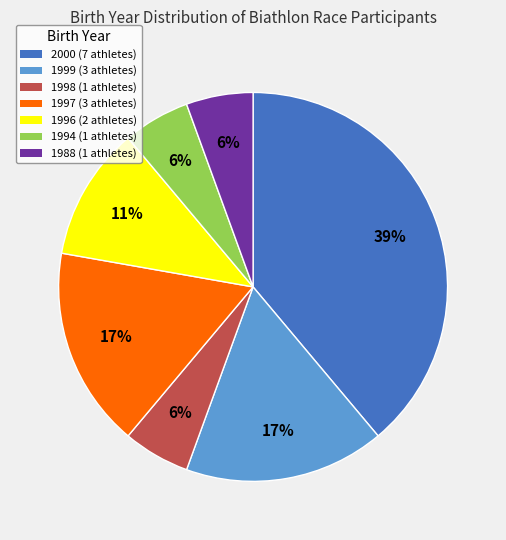

Is there any slice that represents more than half of the pie?

No